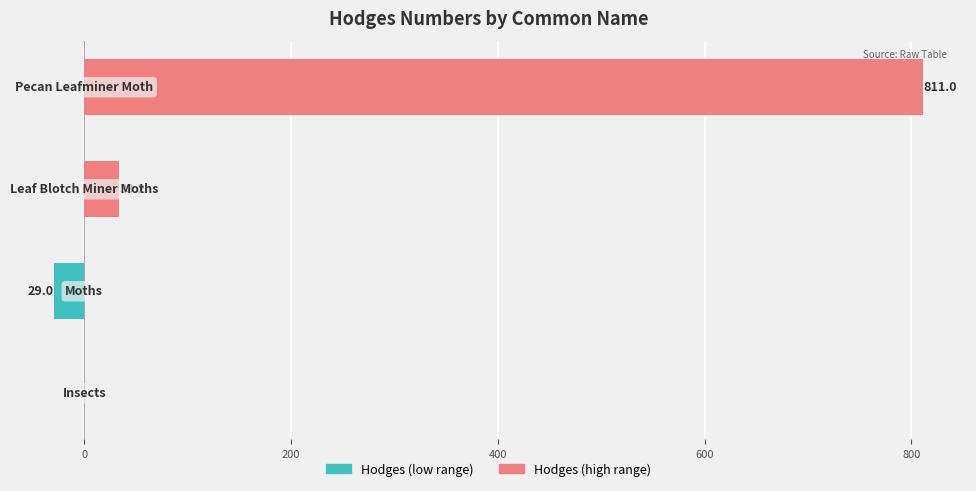

The Hodges (low range) series shows 0.0 at 200. True or false?

True